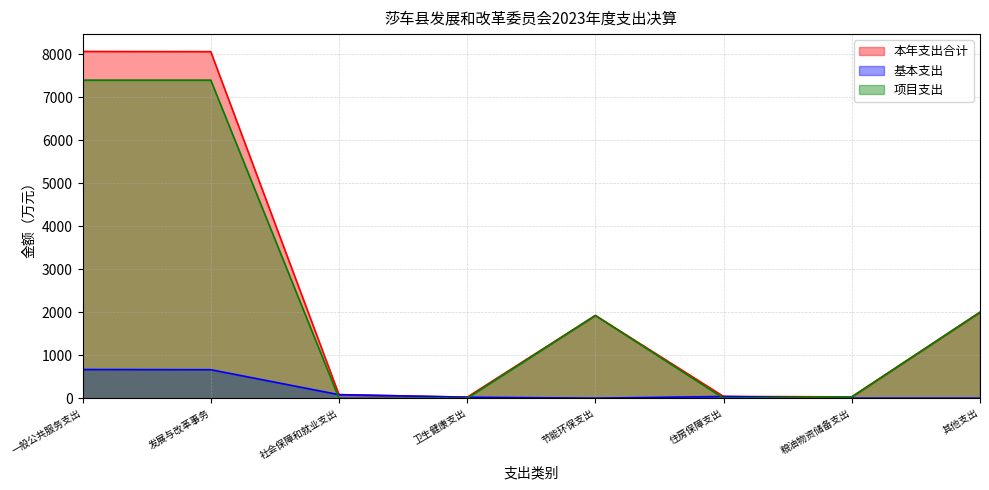

How many values in the 本年支出合计 series are below 1924?

4